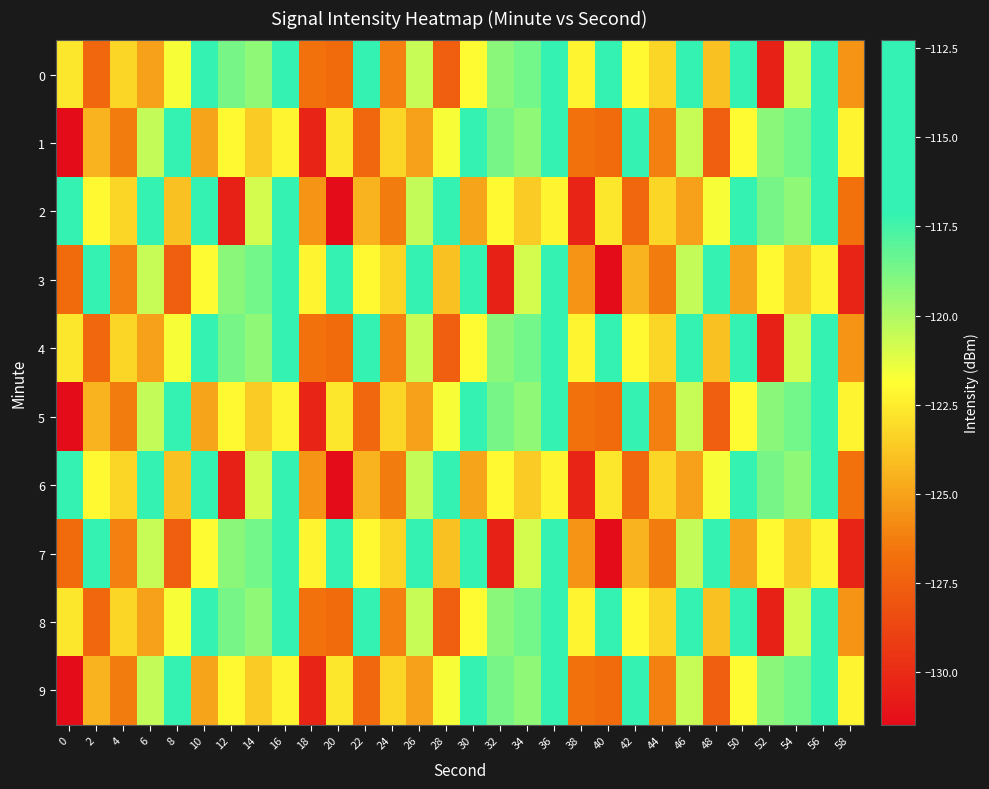

Rank the series by their maximum value, from lowest to highest.

1, 5, 9, 0, 2, 3, 4, 6, 7, 8